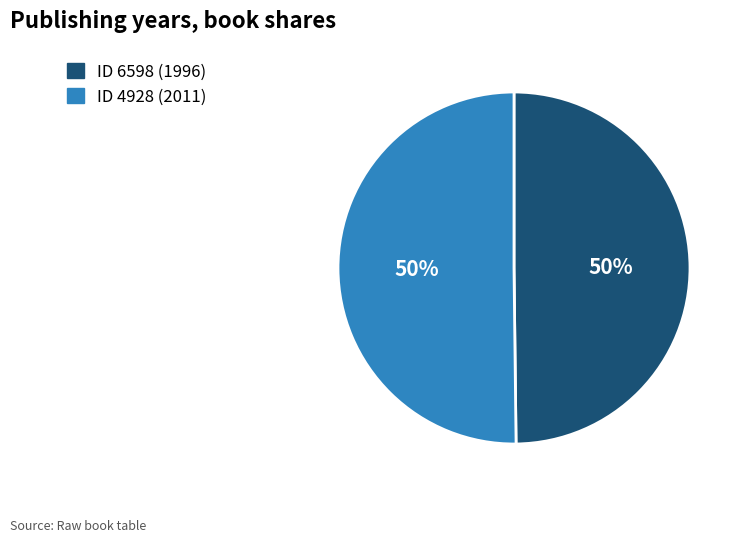

To the nearest percent, what is the average slice percentage?

50%